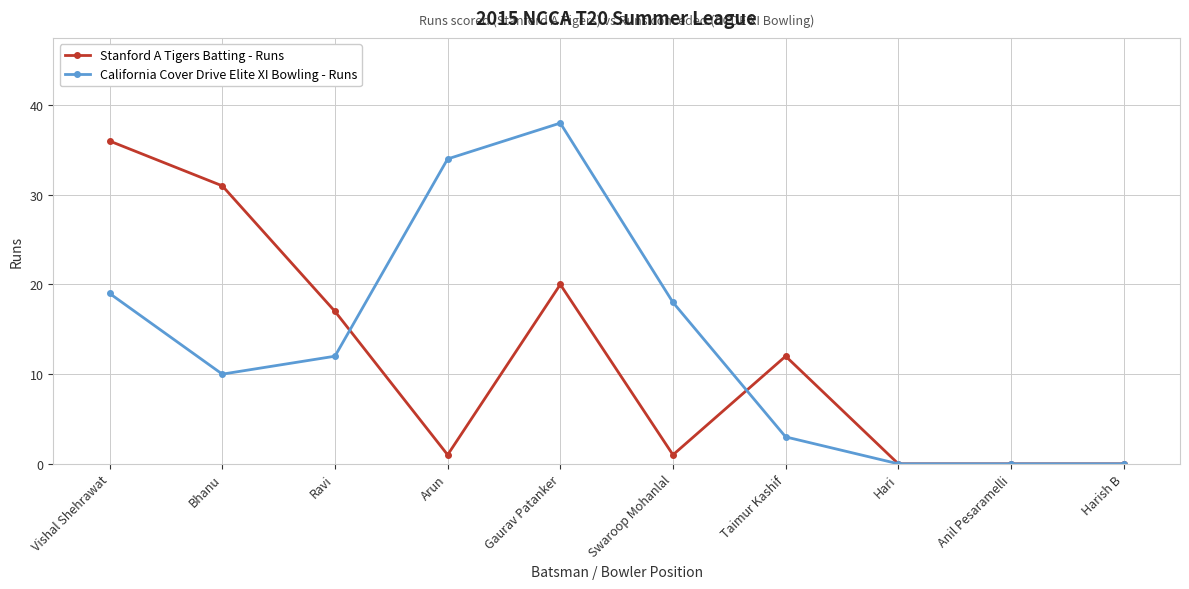

What is the label of the 9th point from the right?

Bhanu